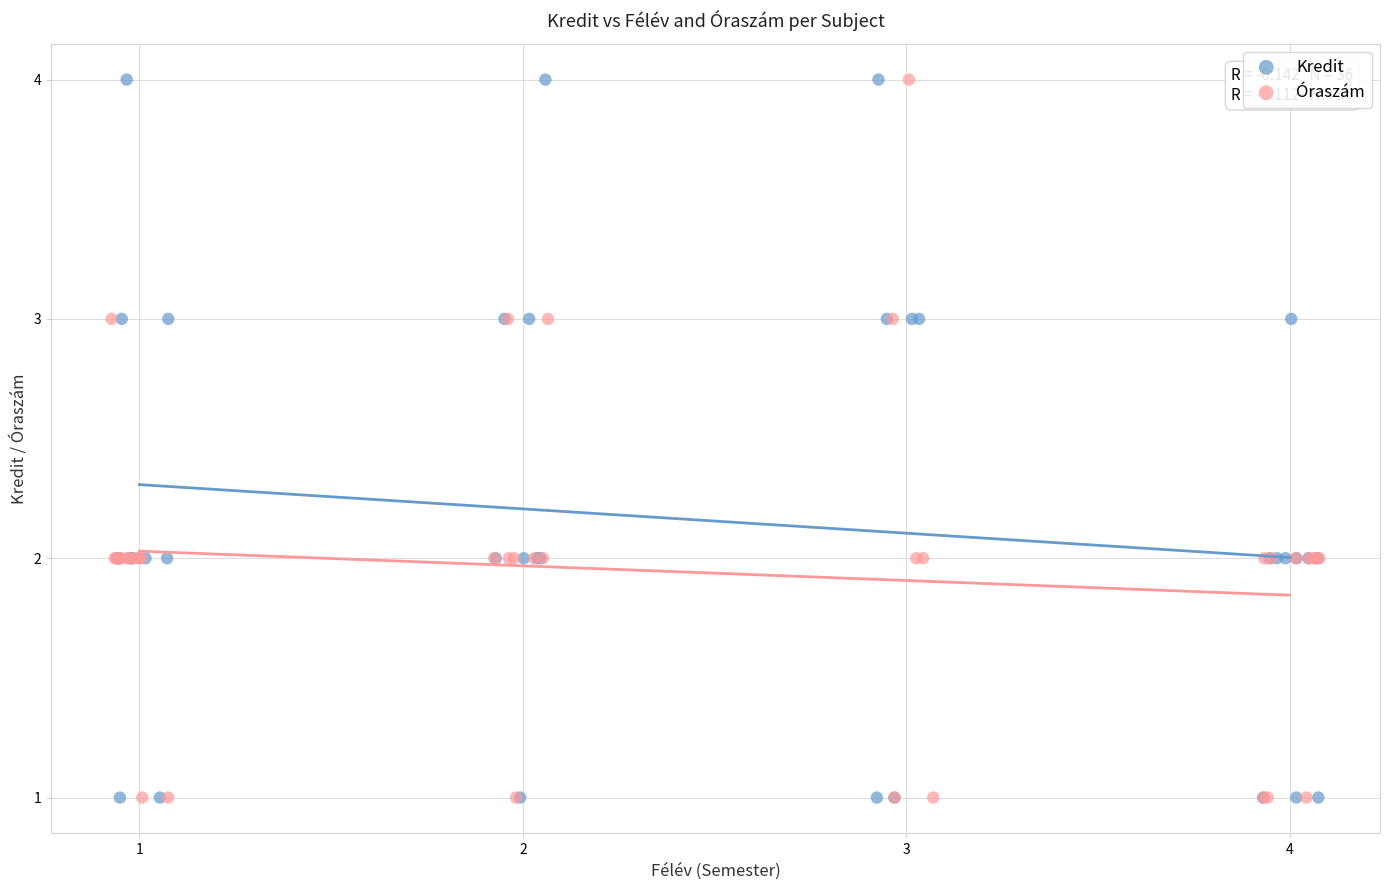

What are all the series names shown in the legend?

Kredit, Óraszám